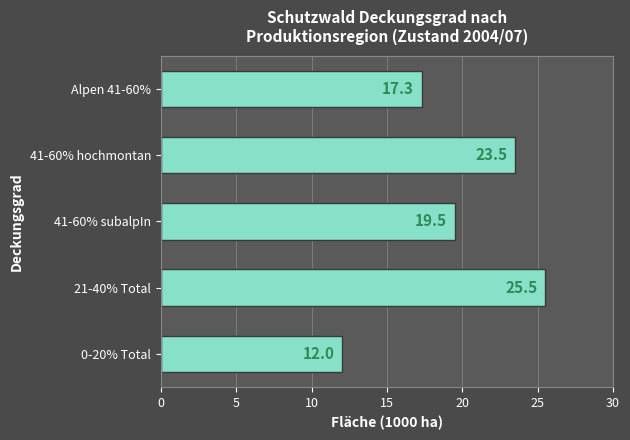

Reading top to bottom, extract all data points from this chart.

Alpen 41-60%=17.3	41-60% hochmontan=23.5	41-60% subalpIn=19.5	21-40% Total=25.5	0-20% Total=12.0